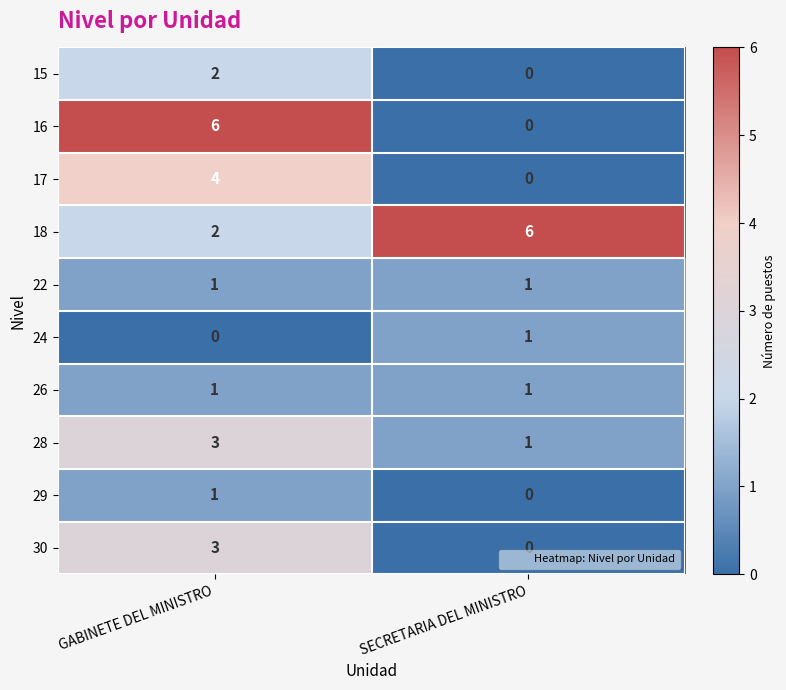

What is the sum of the 17 values at GABINETE DEL MINISTRO and SECRETARIA DEL MINISTRO?

4